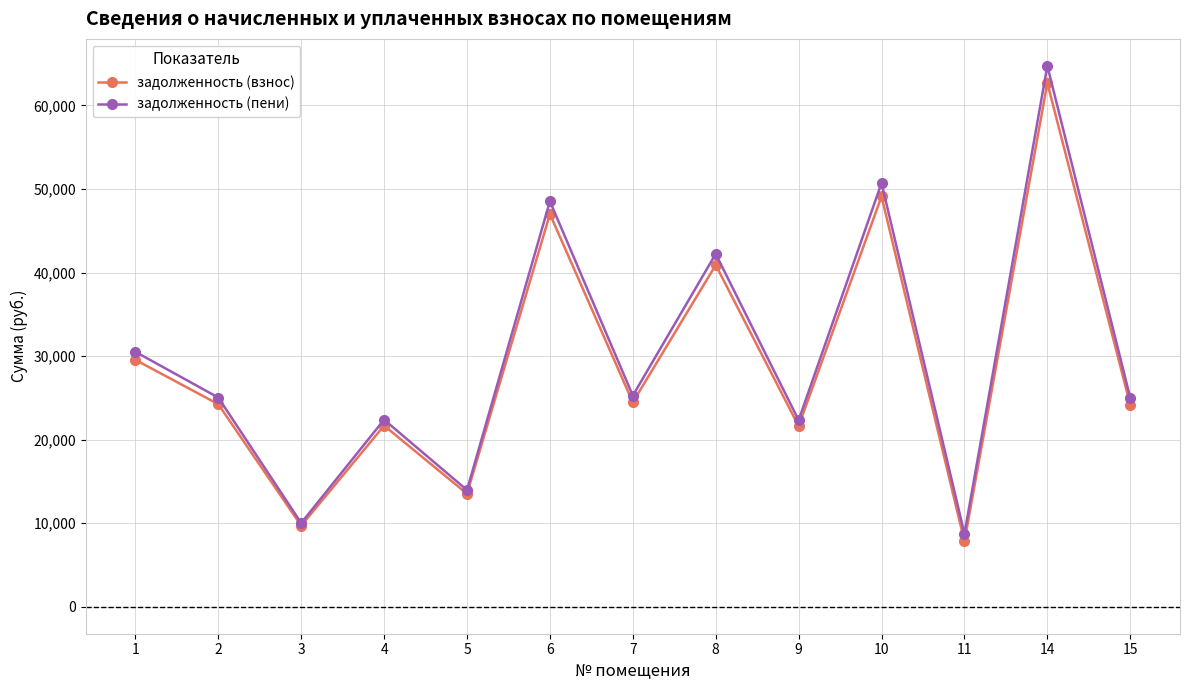

At which label does задолженность (пени) first exceed 25030?

1